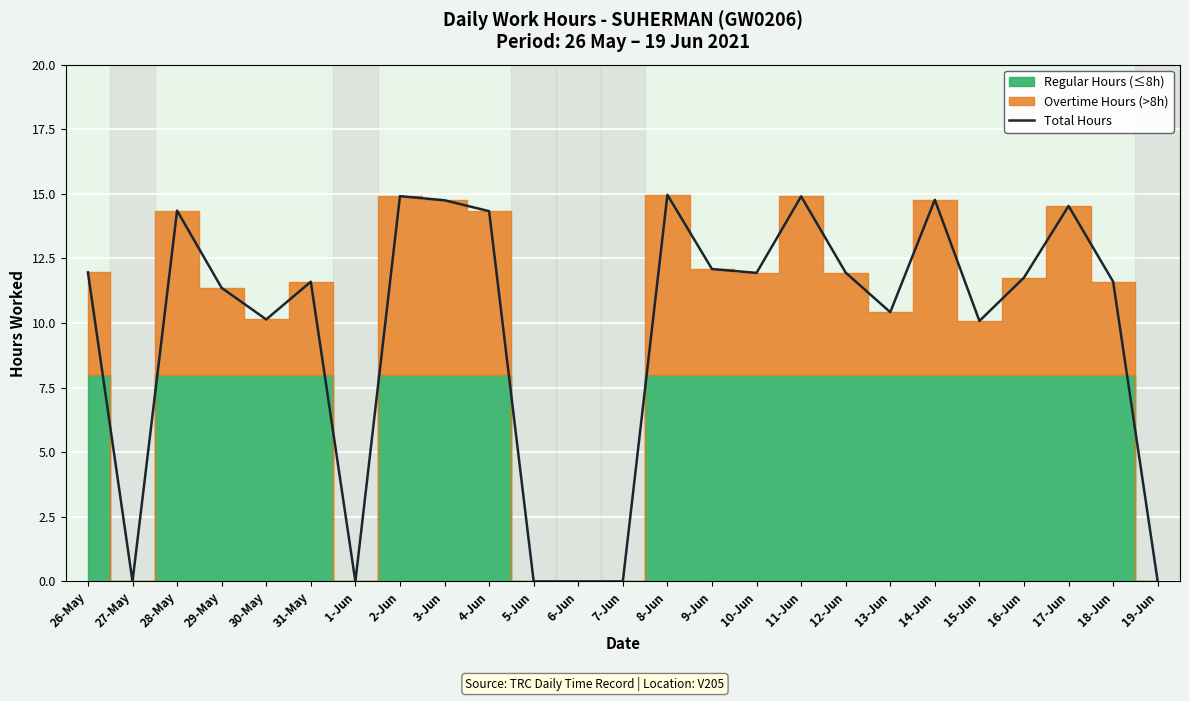

What is the value of the 15th point from the left?

12.1